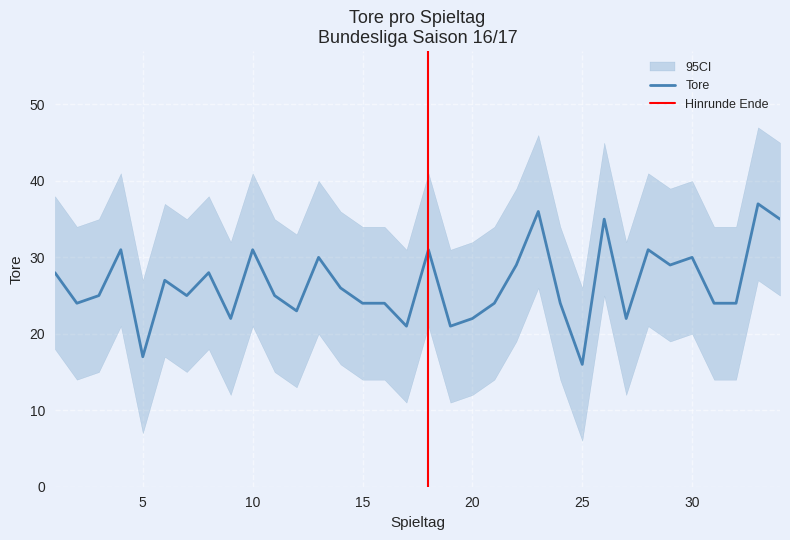

Count the number of categories in the chart.

34